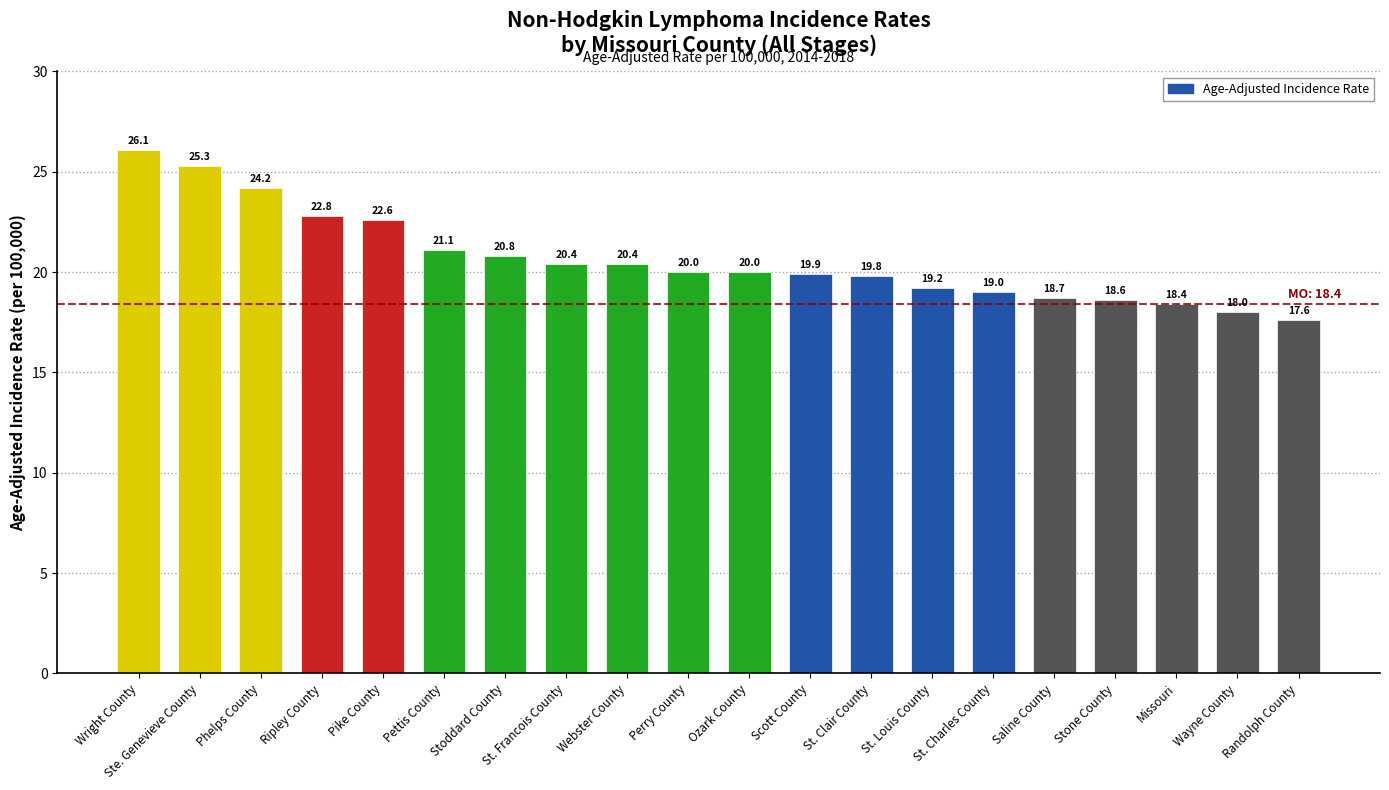

What is the value of the 7th bar from the left?

20.8